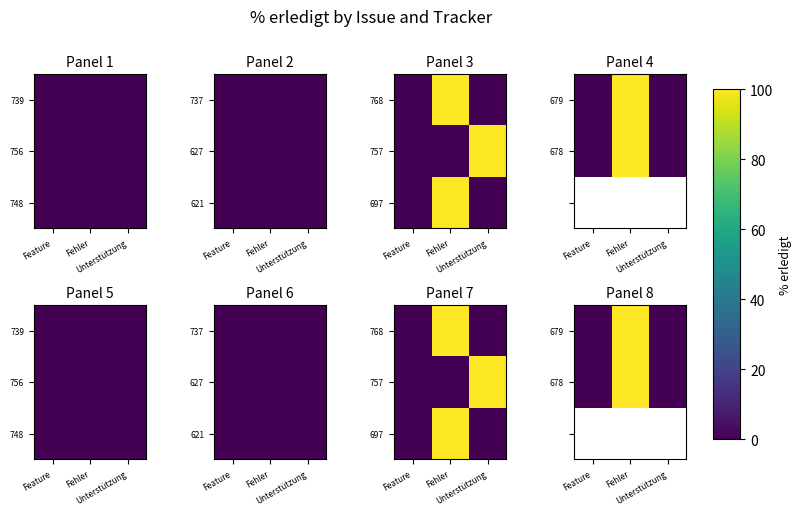

How many values in 679 are above zero?

1